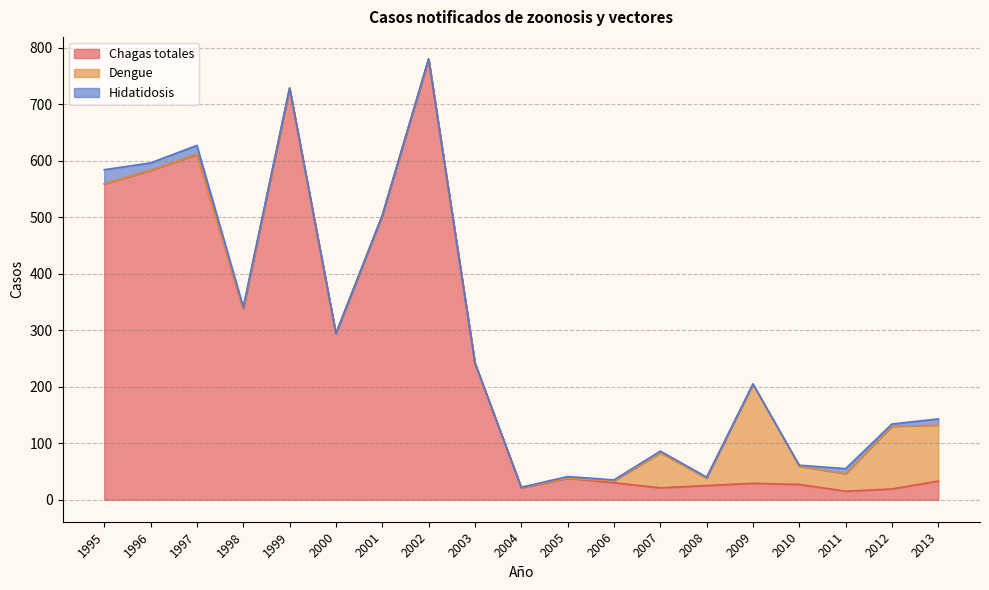

What is the value of the Chagas totales point at the 14th from the left?

25